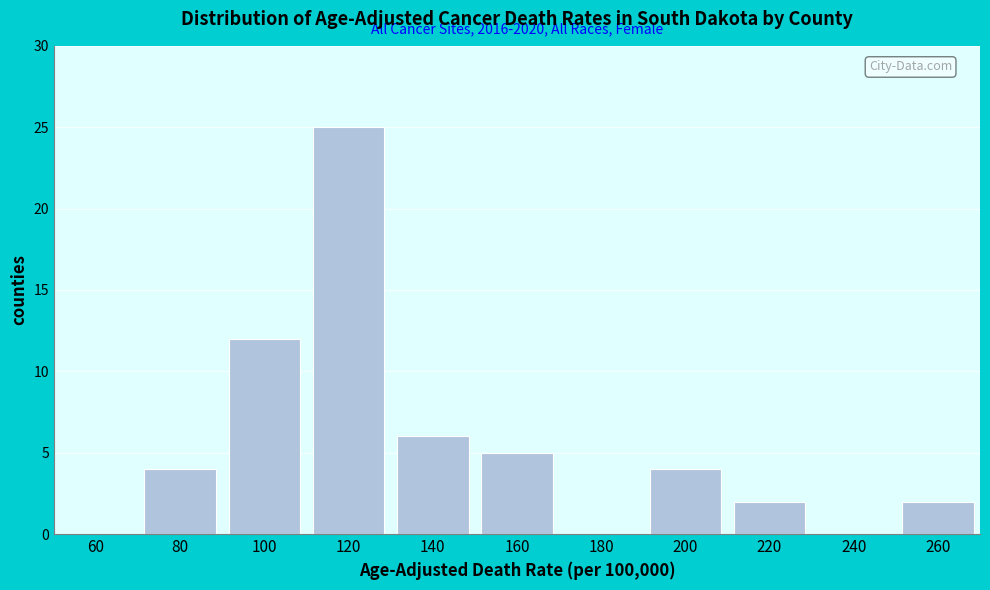

Reading left to right, list all the values displayed in this chart.

60=0	80=4	100=12	120=25	140=6	160=5	180=0	200=4	220=2	240=0	260=2